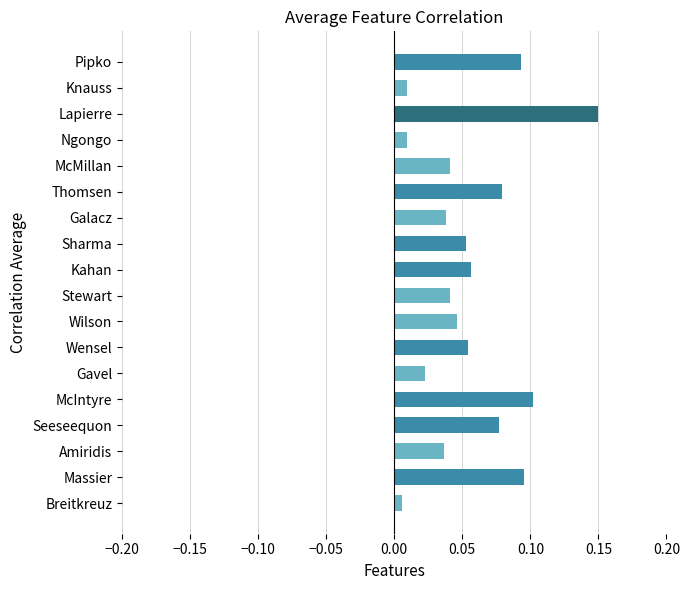

What is the sum of all values?

1.0